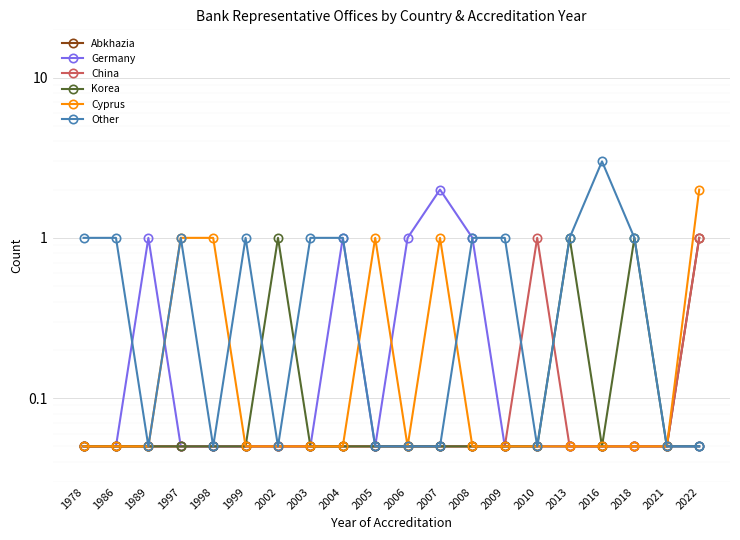

True or false: China and Other cross at least once.

True